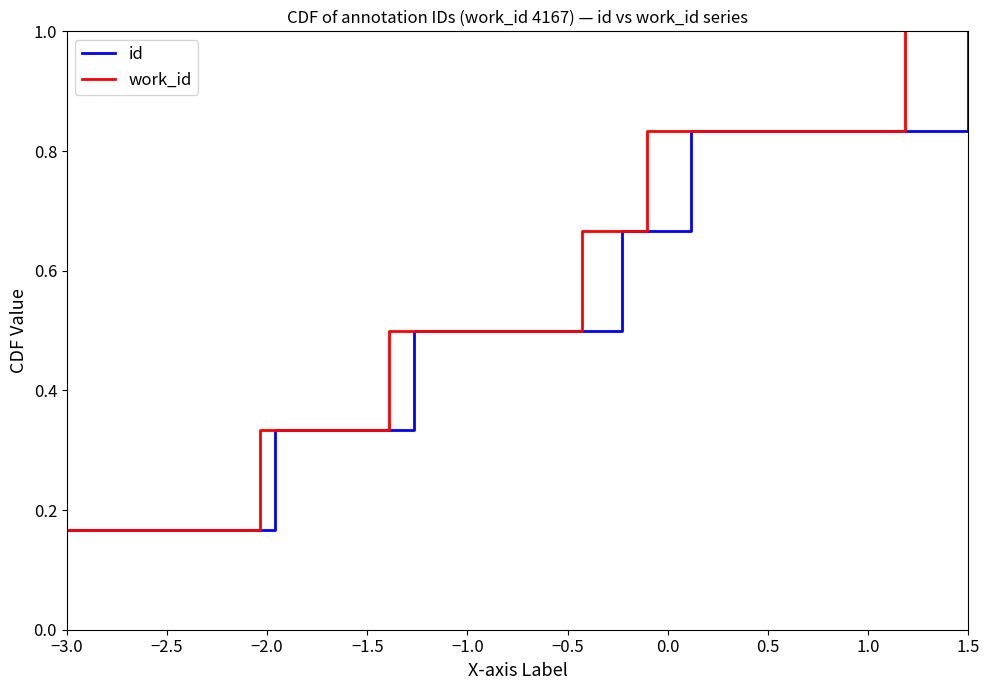

Which series changed the most between −1.0 and 1.5?

id